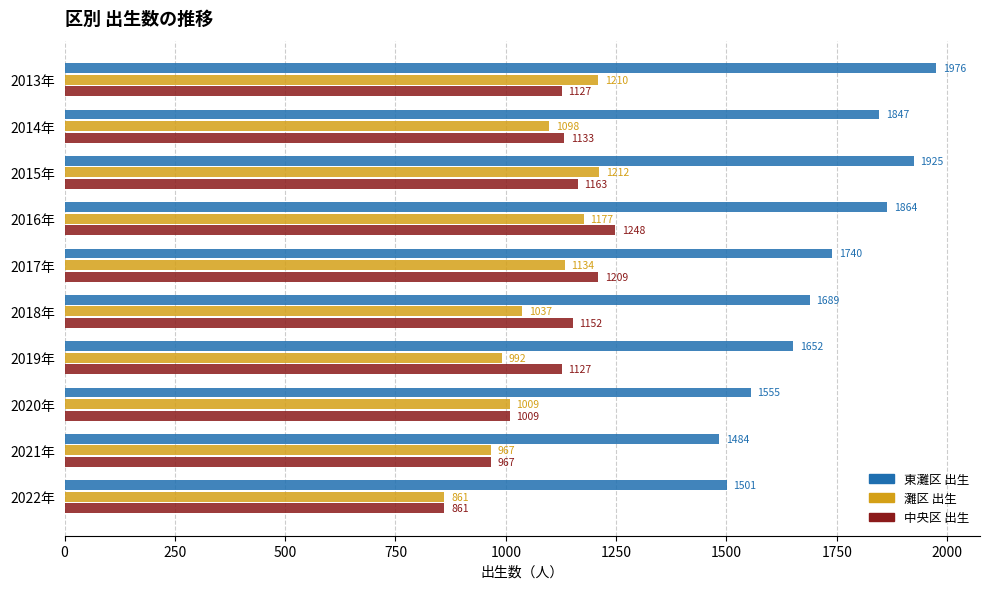

How many series are shown in this chart?

3